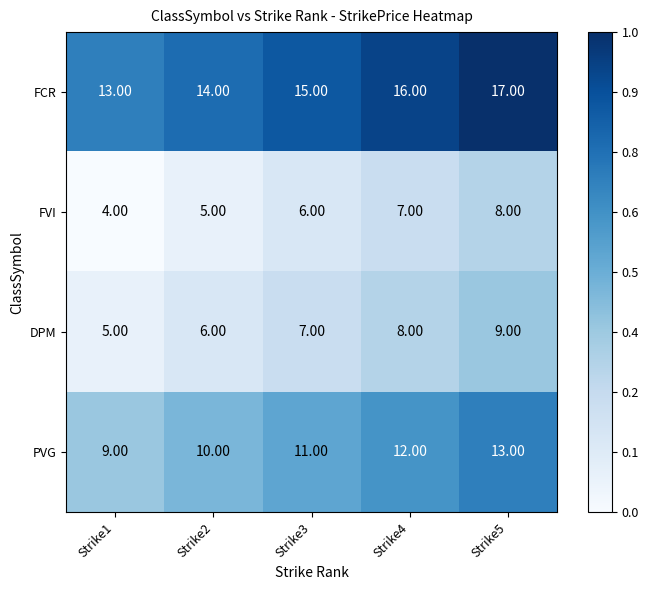

Rank the series at Strike4 from highest to lowest value.

FCR, PVG, DPM, FVI